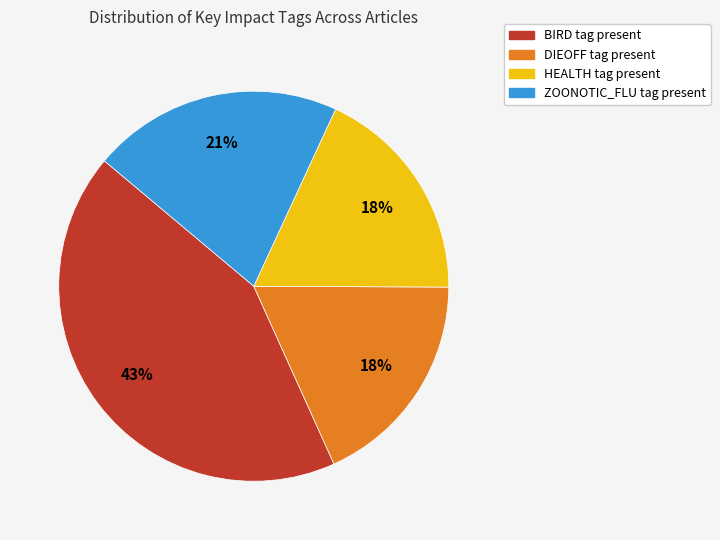

Which category has the biggest portion of the pie?

BIRD